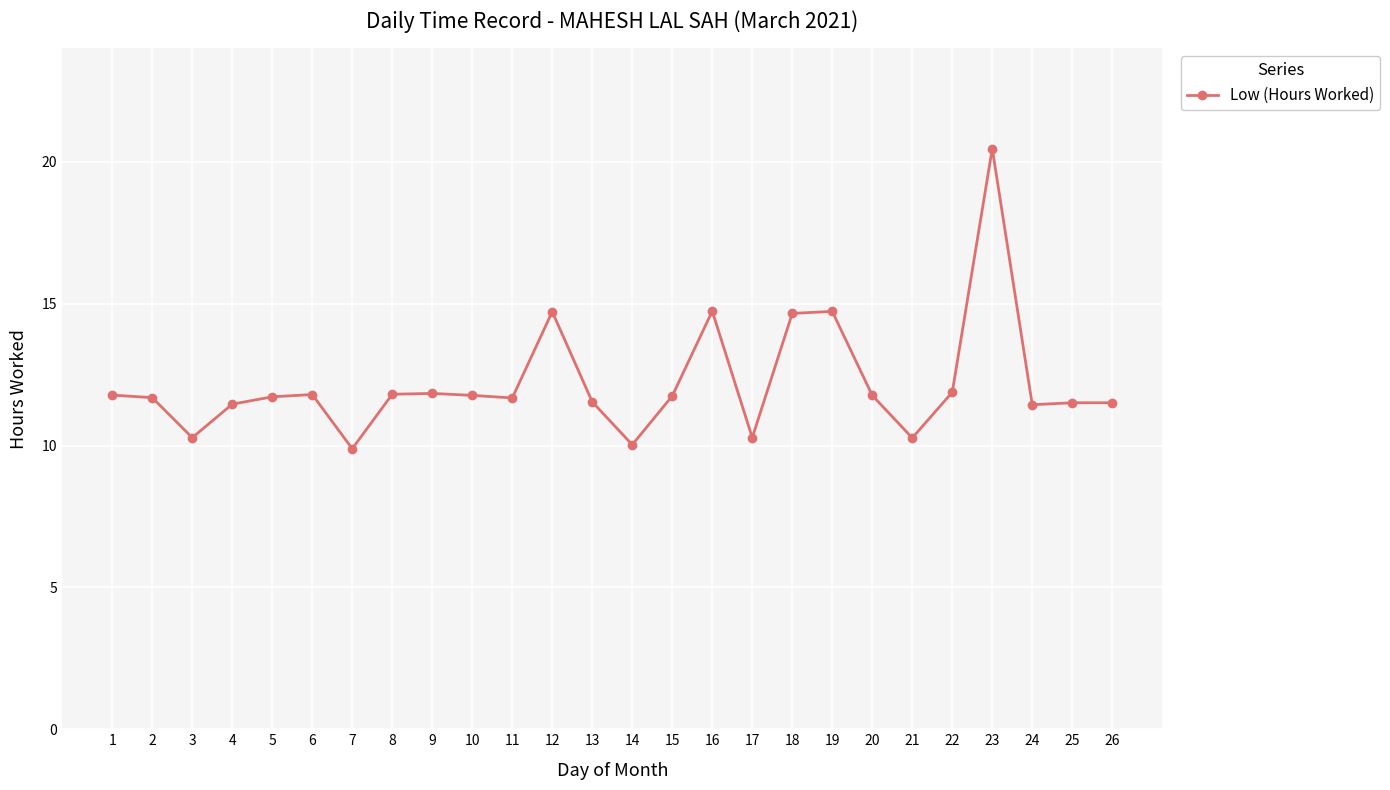

How many lines are shown in the chart?

1